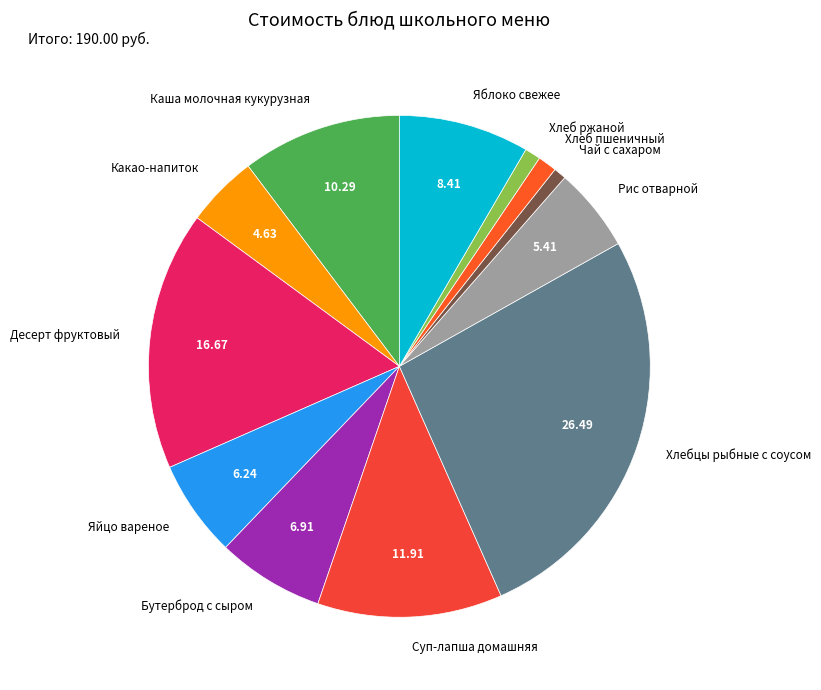

Count the number of slices in the pie.

12